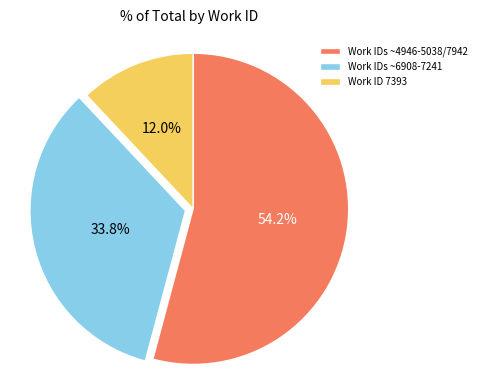

Which has a higher value, Work ID 7393 or Work IDs ~4946-5038/7942?

Work IDs ~4946-5038/7942